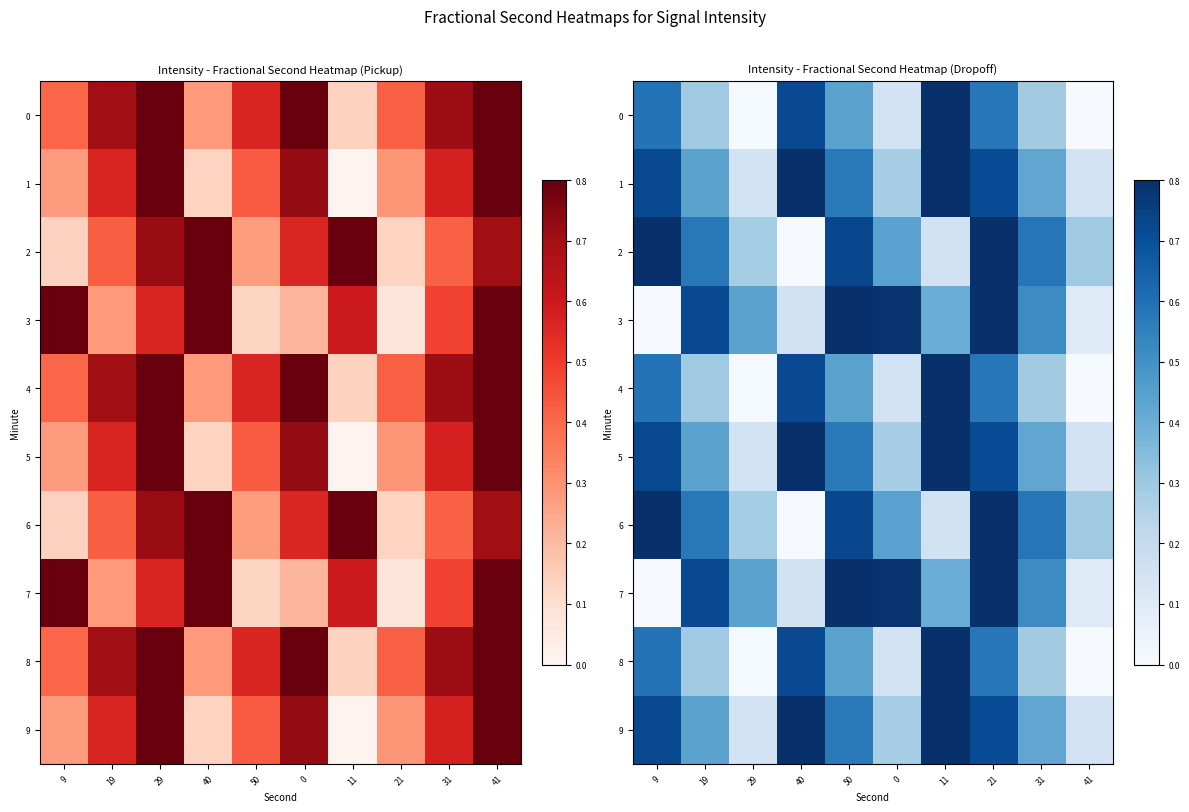

Which category has the lowest value in the 0 series?

41